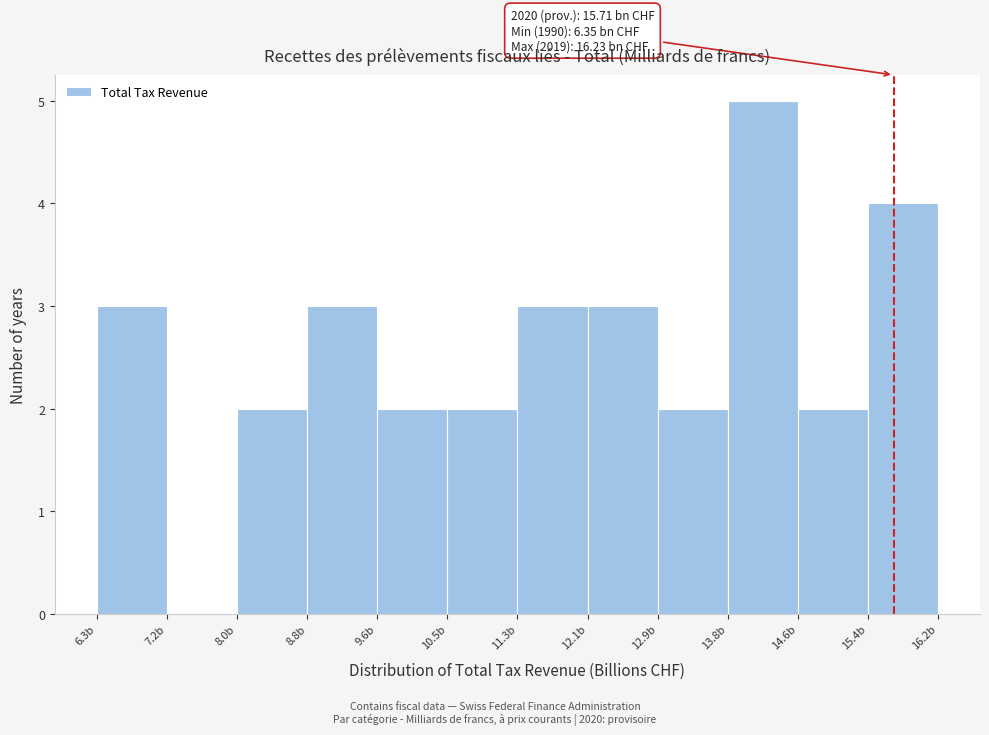

Which range on the x-axis has the tallest bar?

13.8 to 14.6